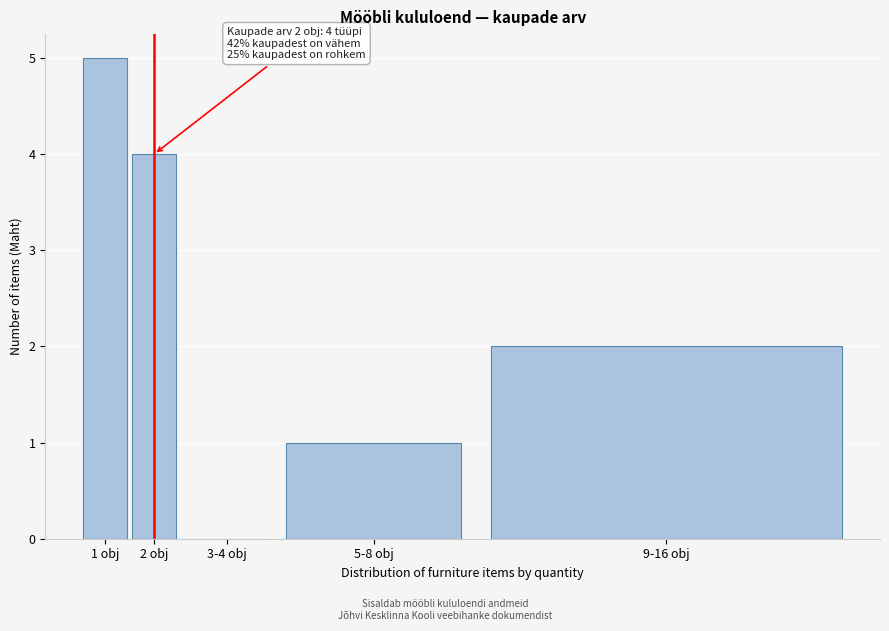

Reading left to right, transcribe all the data shown in this chart.

1 obj=5	2 obj=4	3-4 obj=0	5-8 obj=1	9-16 obj=2